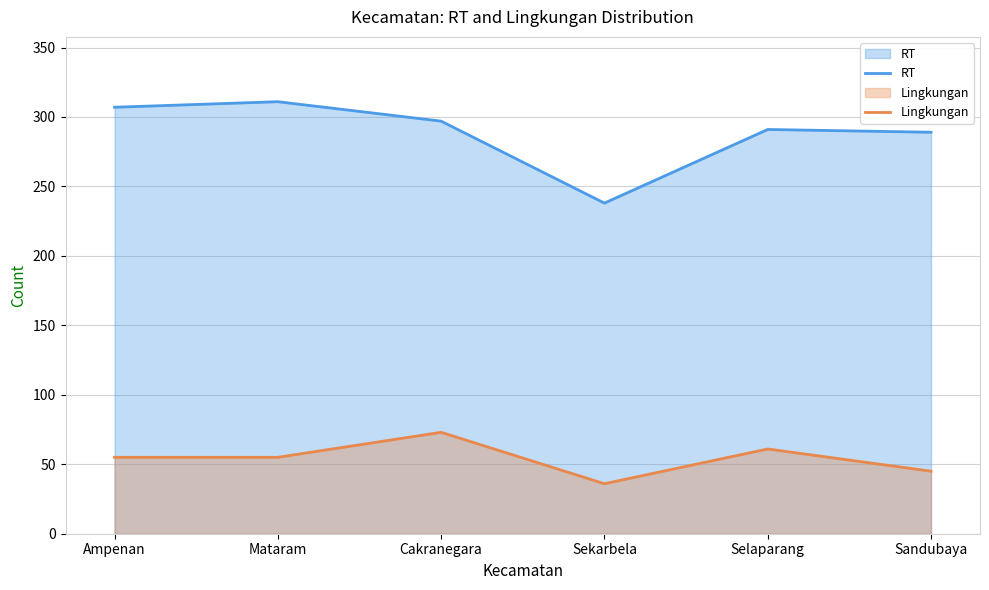

What is the difference between the maximum and second lowest values in the RT series?

22